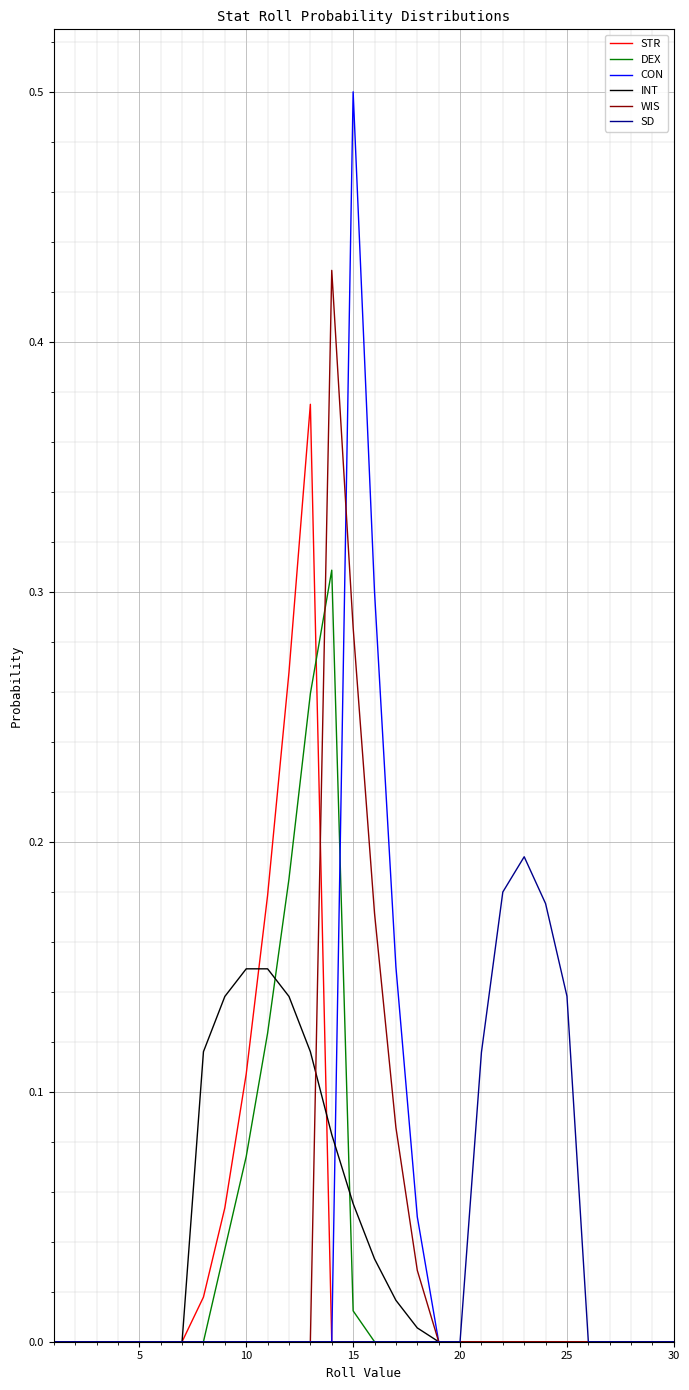

What is the maximum value shown in the chart?

0.5